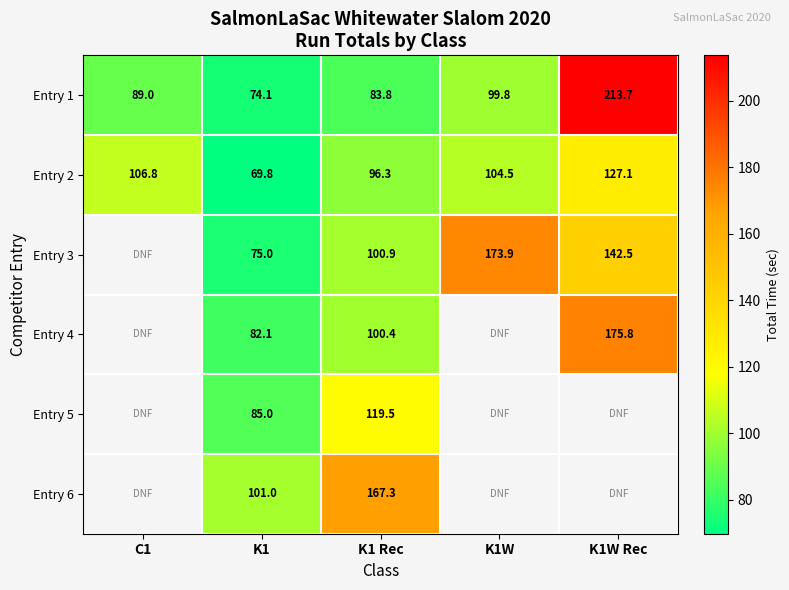

What is the difference between the highest and lowest values at K1?

31.2